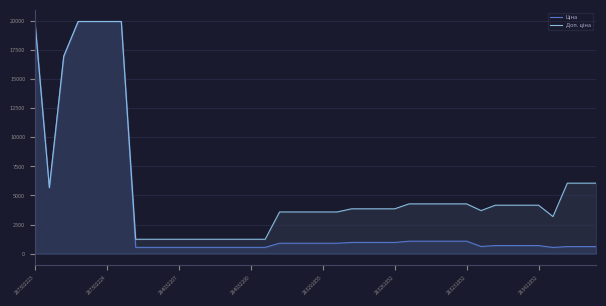

What is the maximum value shown in the chart?

19964.2